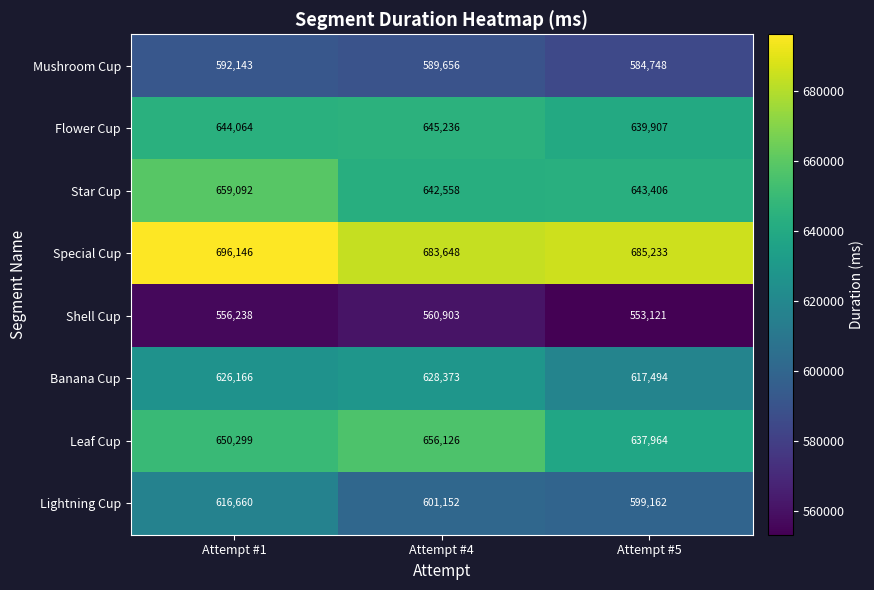

The Mushroom Cup series shows 584748 at Attempt #5. True or false?

True